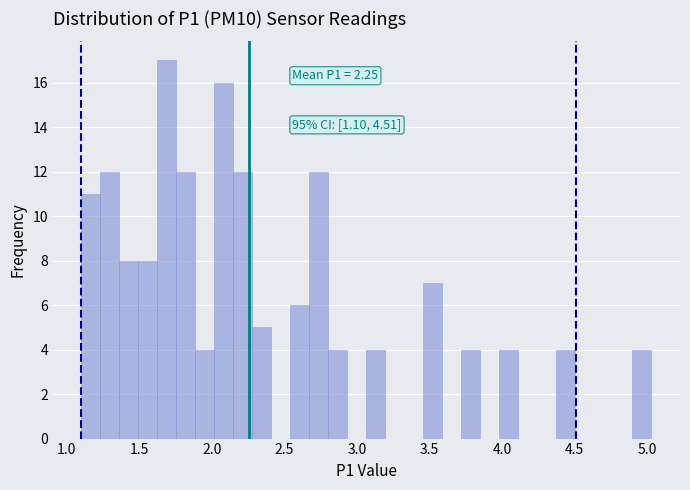

Read against the x-axis, roughly where is the centre of the tallest bar?

1.70